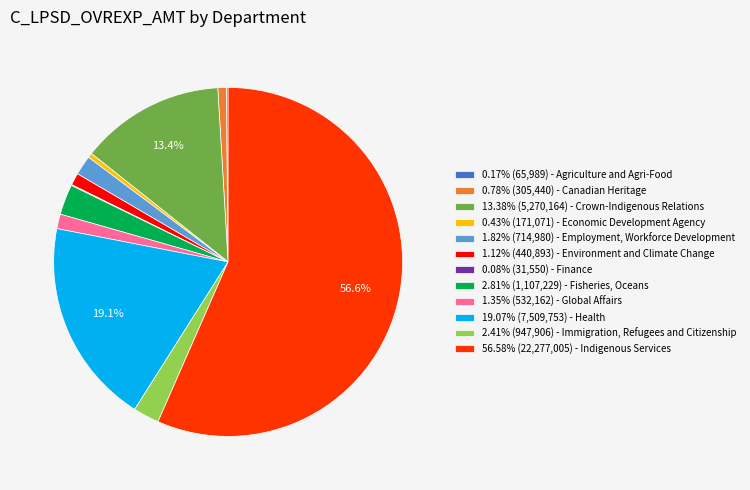

Is there any slice that represents more than half of the pie?

Yes